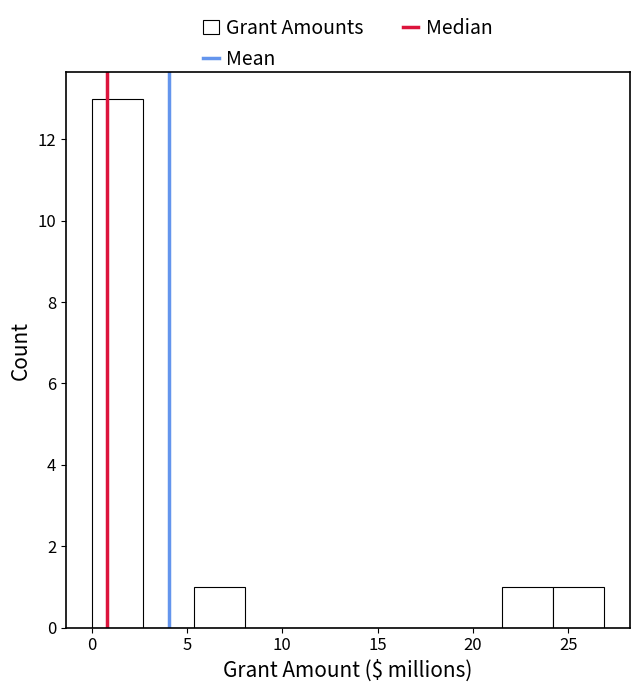

How tall is the bar that spans 0.0 to 2.5 on the x-axis? Neither the bar edges nor the heights are printed on the chart, so give them approximately, as read against the axes.

13